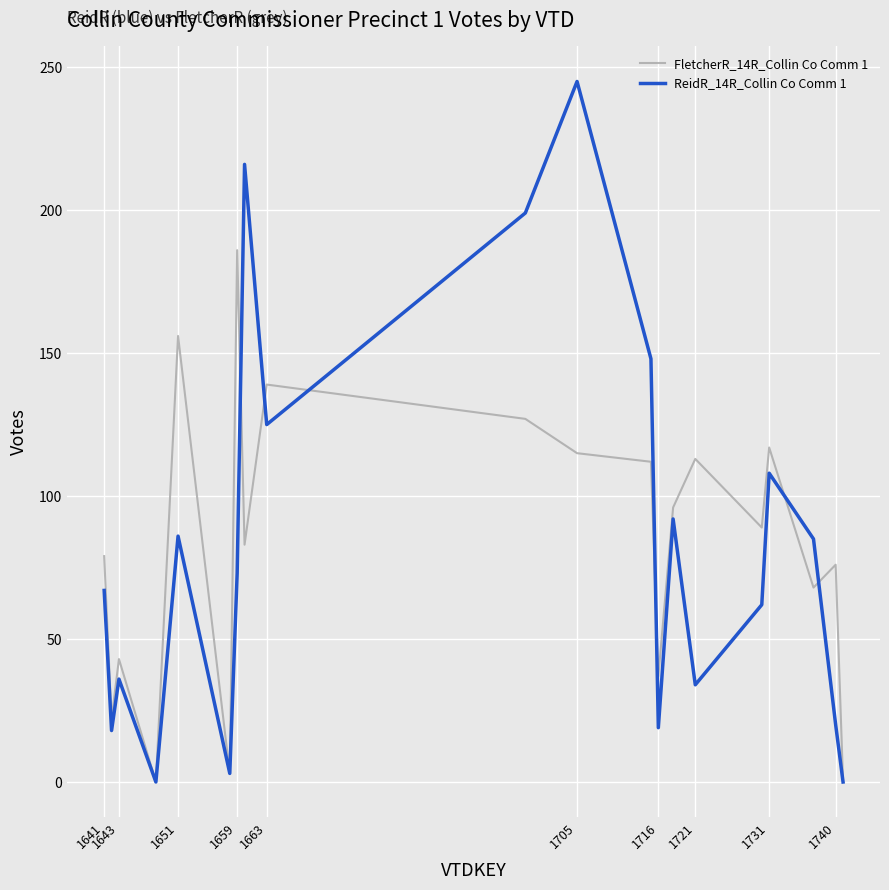

At how many categories does at least one series exceed 144?

6